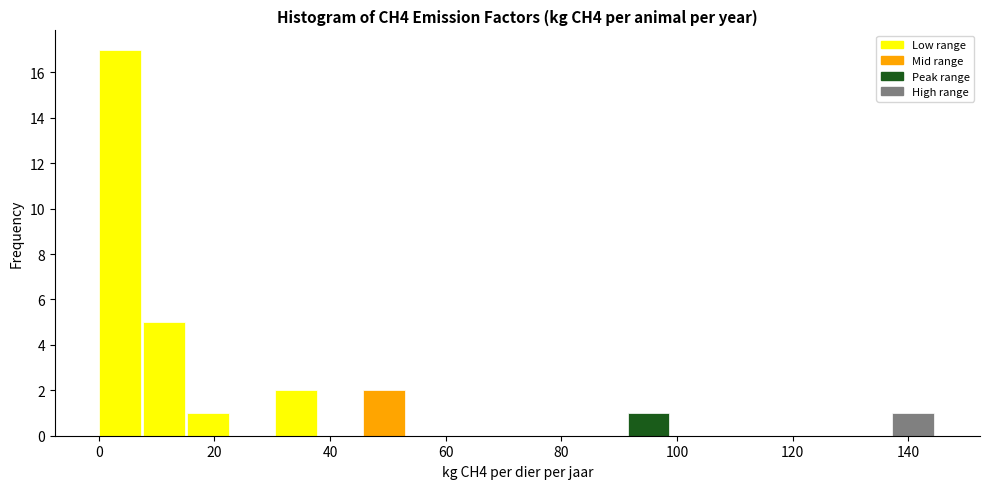

Read against the x-axis, roughly where is the centre of the tallest bar?

4